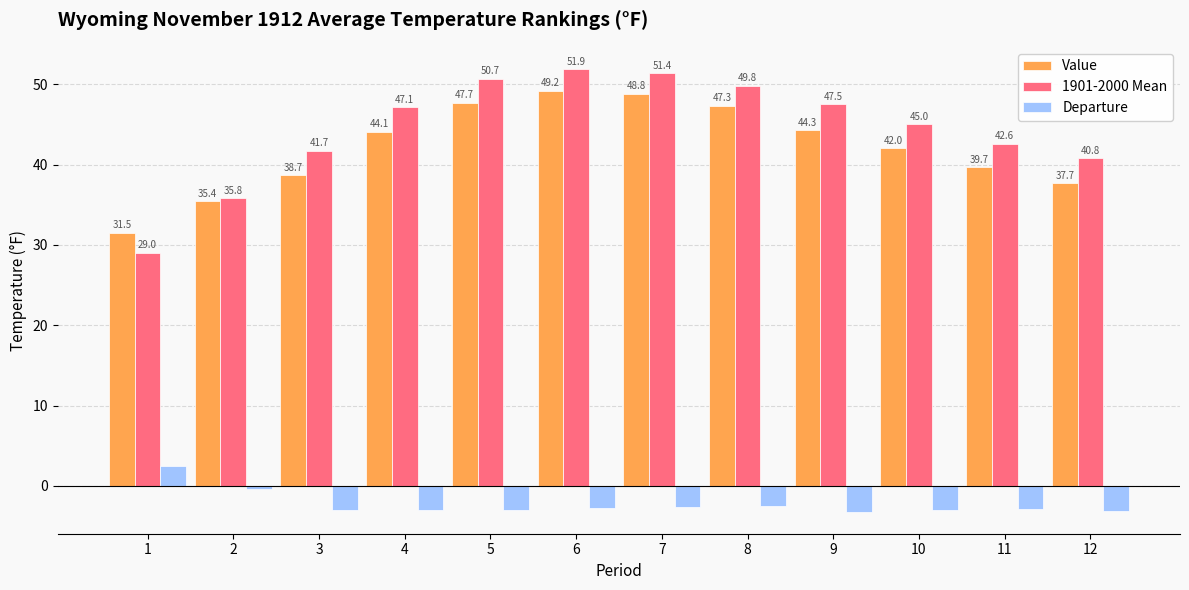

What is the highest value of the 1901-2000 Mean series?

51.9